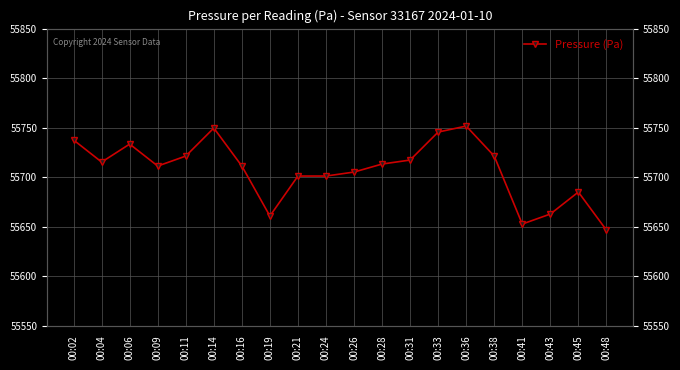

How many interior local peaks (higher than both neighbors) does the data have?

4